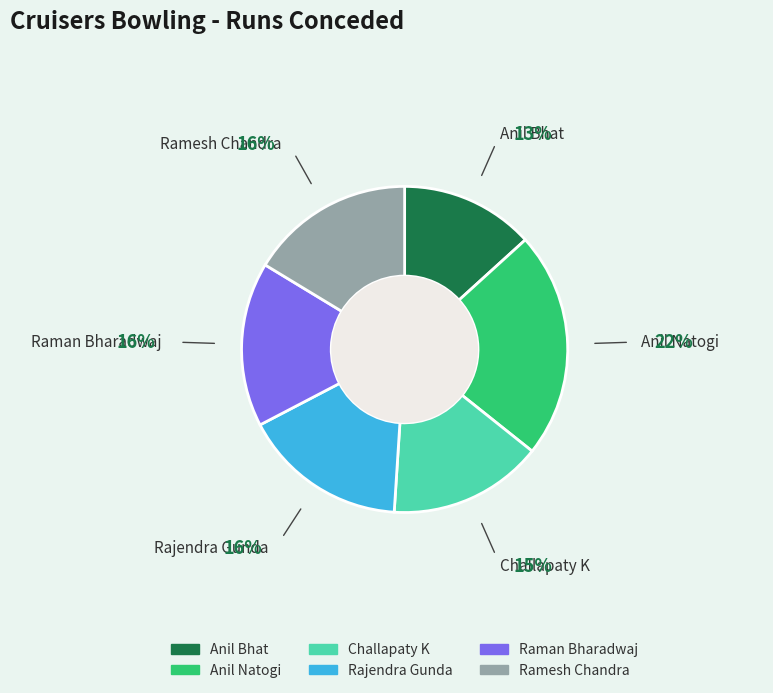

Count the number of slices in the pie.

6